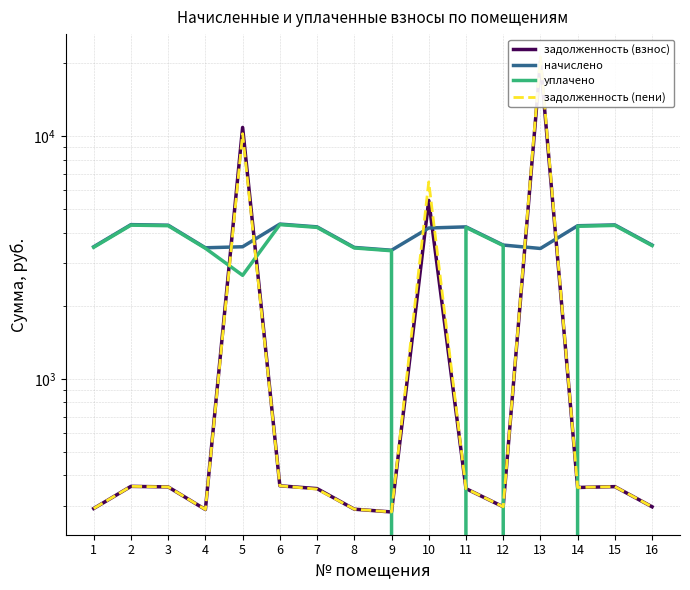

Where is the first local minimum for уплачено?

5